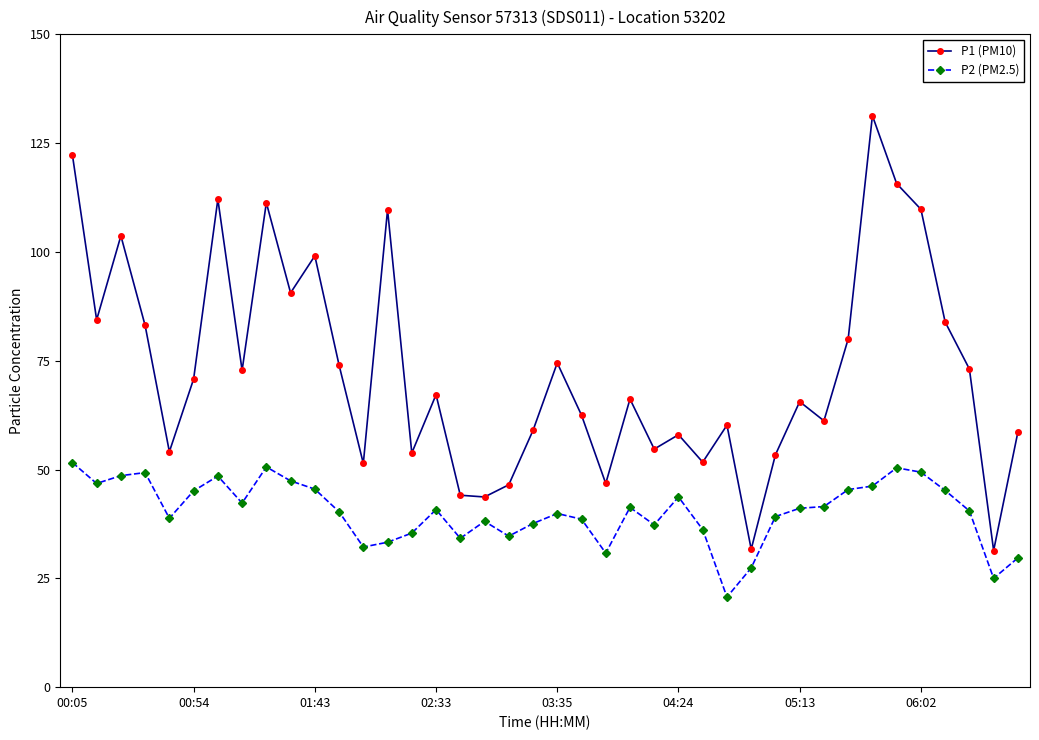

At how many categories does at least one series exceed 94?

9